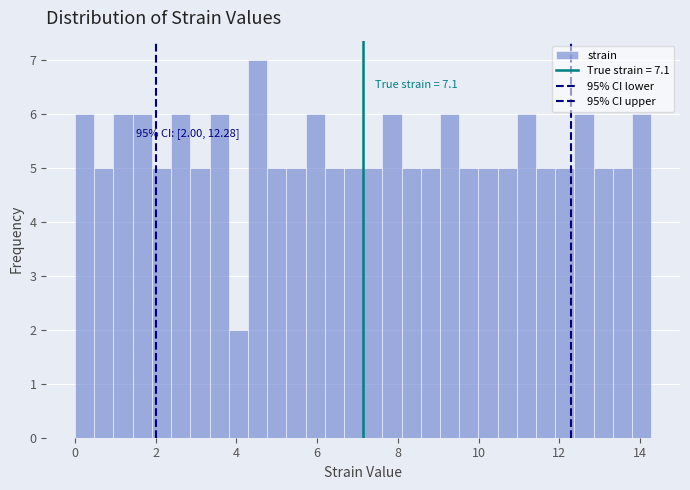

Around what value on the x-axis is the tallest bar? Give the approximate position of its centre, as read against the axis.

4.6